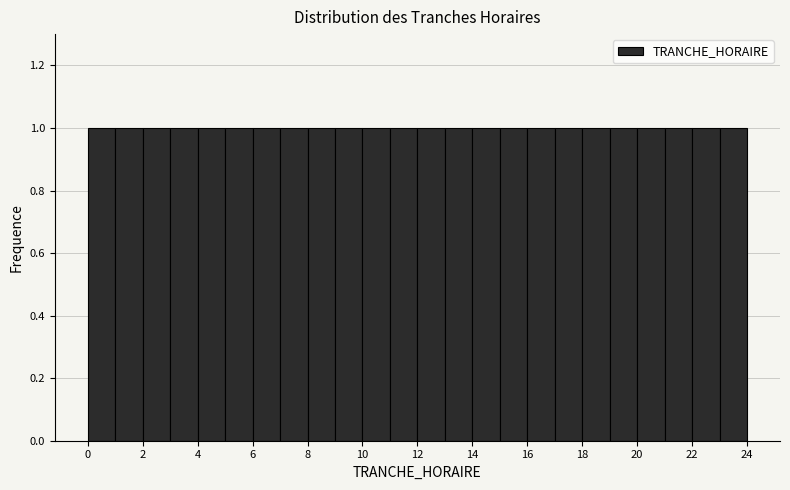

How tall is the bar that spans 6 to 7 on the x-axis? The values are not printed on the chart, so give them approximately, as read against the axis.

1